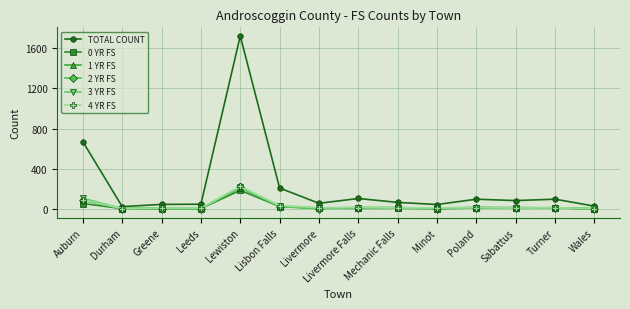

What is the difference between the highest and lowest values at Auburn?

615